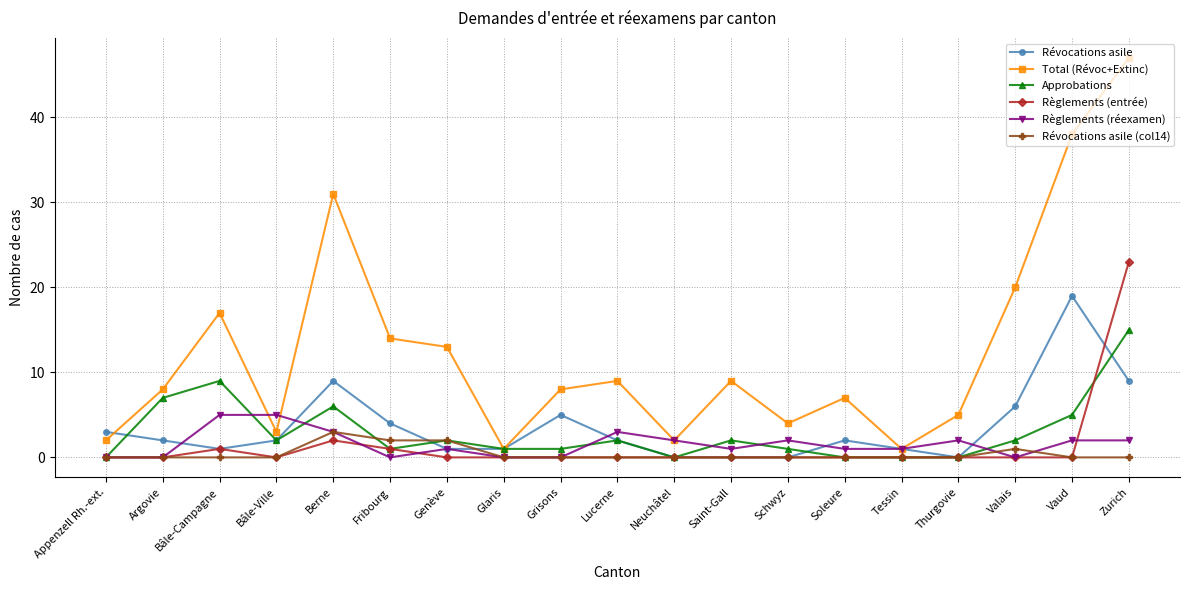

Reading right to left, list all the values displayed in this chart.

Révocations asile: 9	19	6	0	1	2	0	0	0	2	5	1	1	4	9	2	1	2	3
Total (Révoc+Extinc): 47	38	20	5	1	7	4	9	2	9	8	1	13	14	31	3	17	8	2
Approbations: 15	5	2	0	0	0	1	2	0	2	1	1	2	1	6	2	9	7	0
Règlements (entrée): 23	0	0	0	0	0	0	0	0	0	0	0	0	1	2	0	1	0	0
Règlements (réexamen): 2	2	0	2	1	1	2	1	2	3	0	0	1	0	3	5	5	0	0
Révocations asile (col14): 0	0	1	0	0	0	0	0	0	0	0	0	2	2	3	0	0	0	0